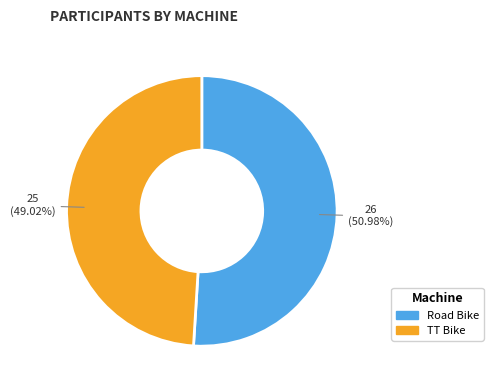

Which slice represents more than half of the pie?

Road Bike